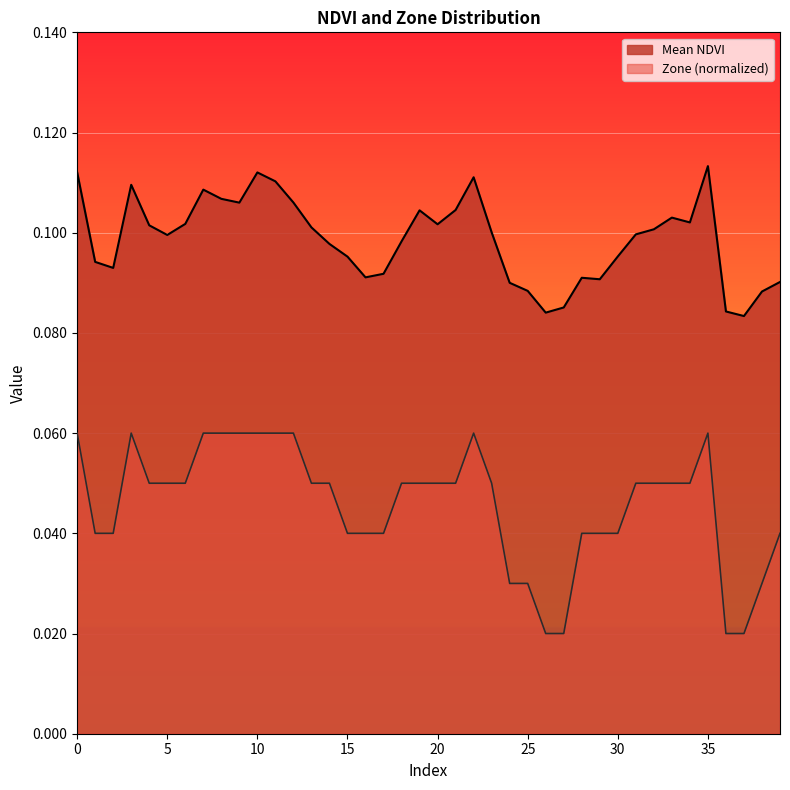

How many interior local peaks does the Mean NDVI series have?

8